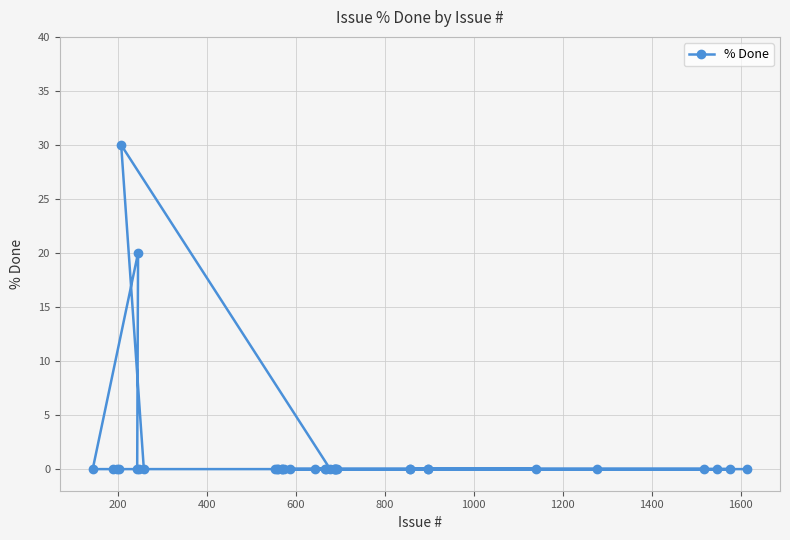

What is the sum of all values?

50